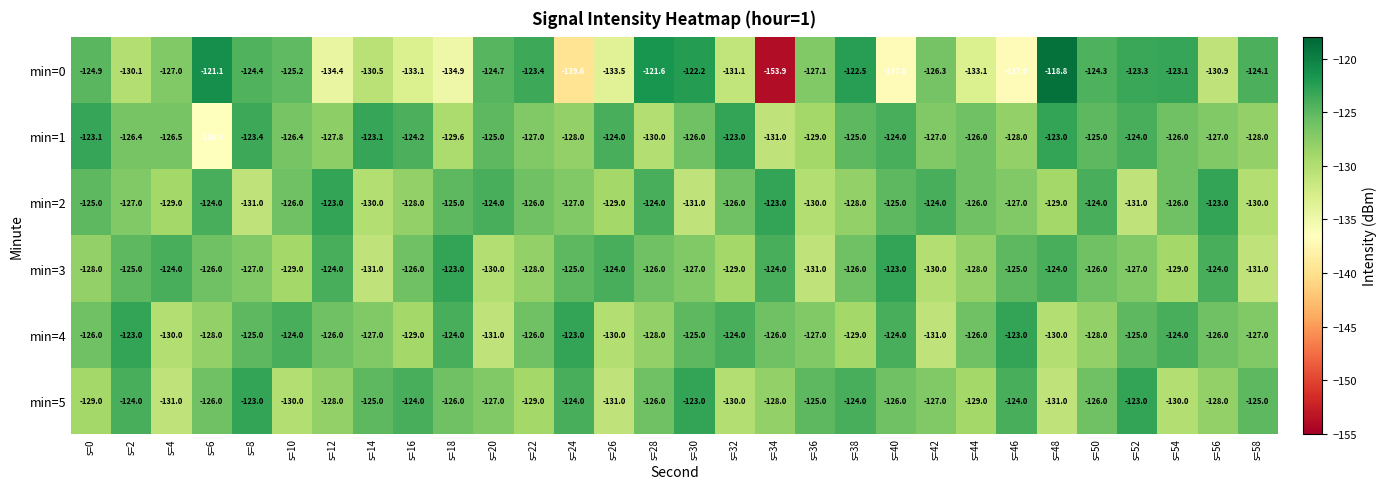

Count the number of data series in this chart.

6